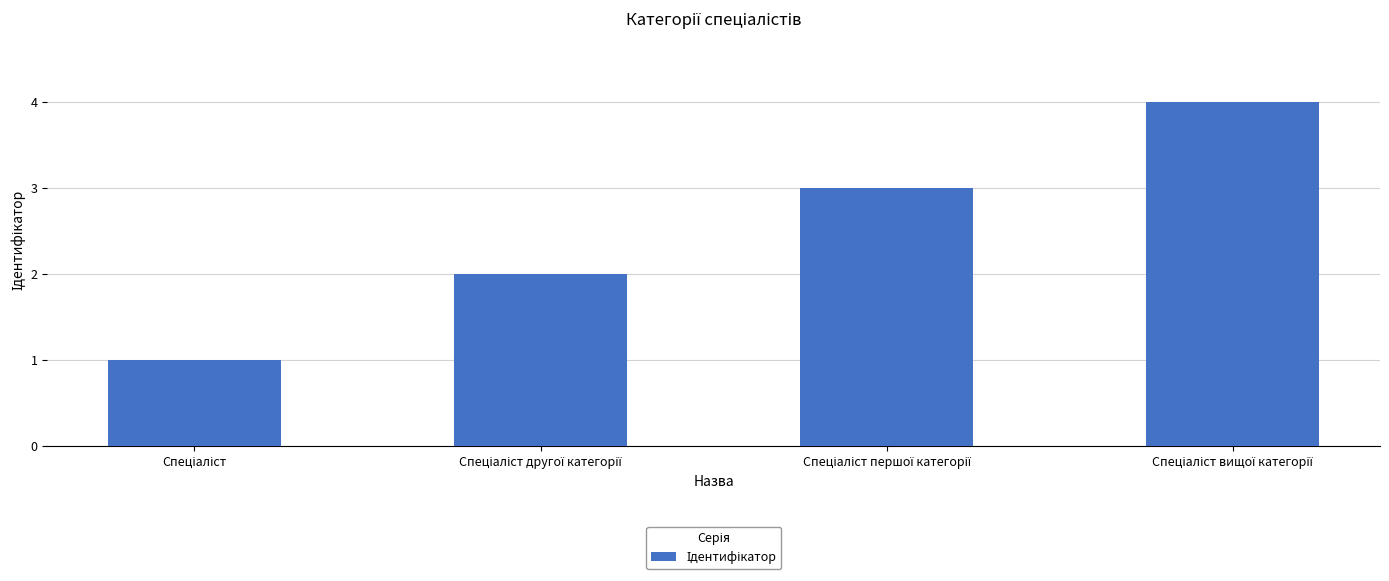

What is the difference between the maximum and minimum values?

3